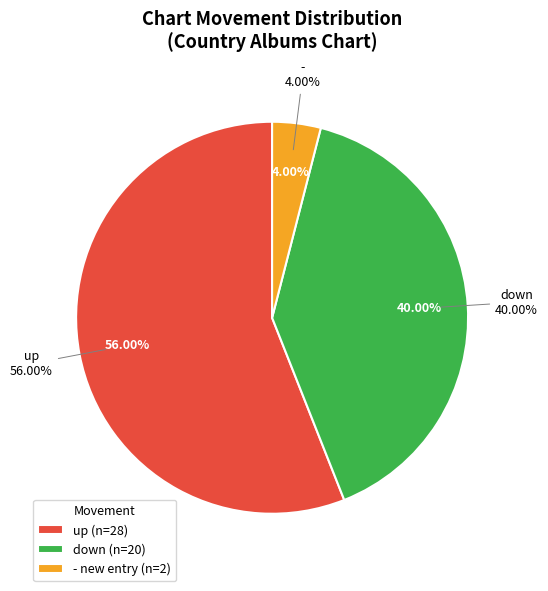

What percentage is the down slice, to the nearest percent?

40%